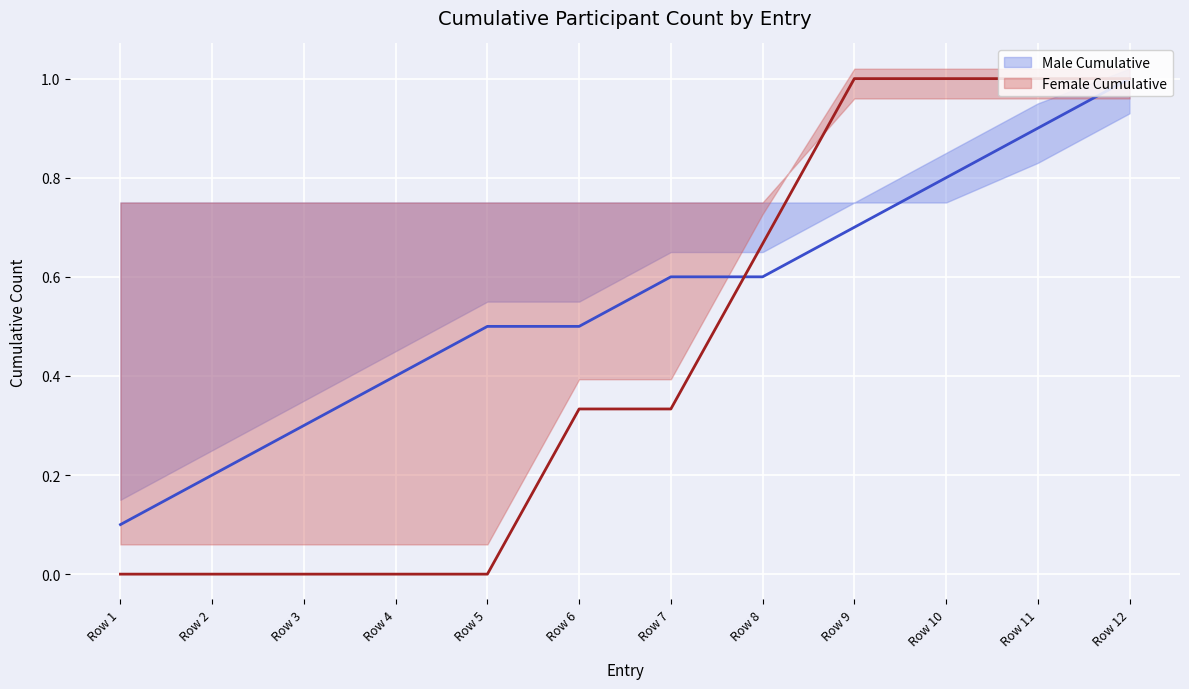

Where is Female Cumulative nearest to the value 0?

Row 1